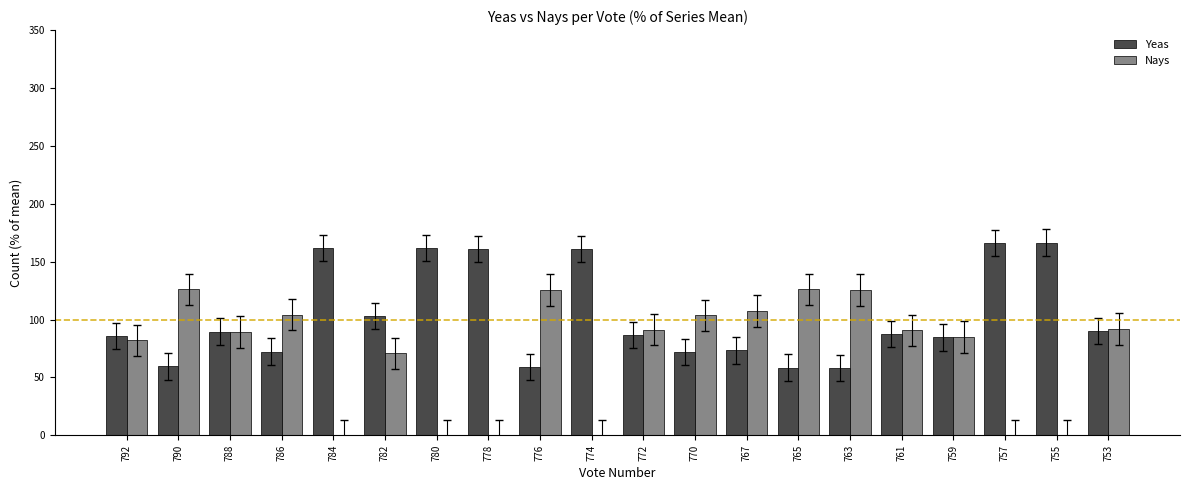

What is the highest value of the Nays series?

126.0